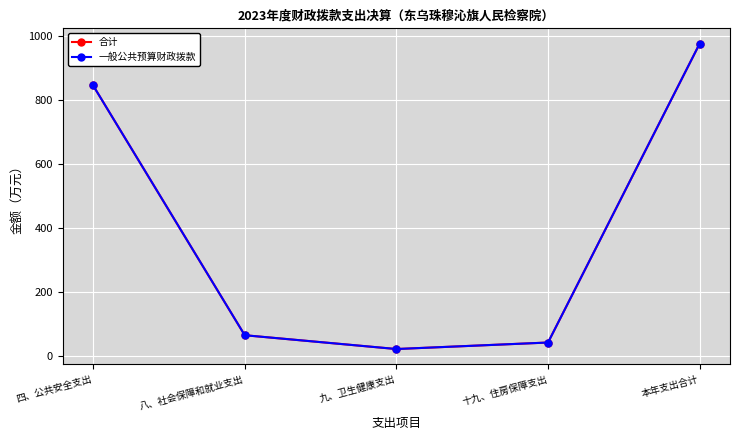

What is the difference between the maximum and minimum values in the 一般公共预算财政拨款 series?

955.3